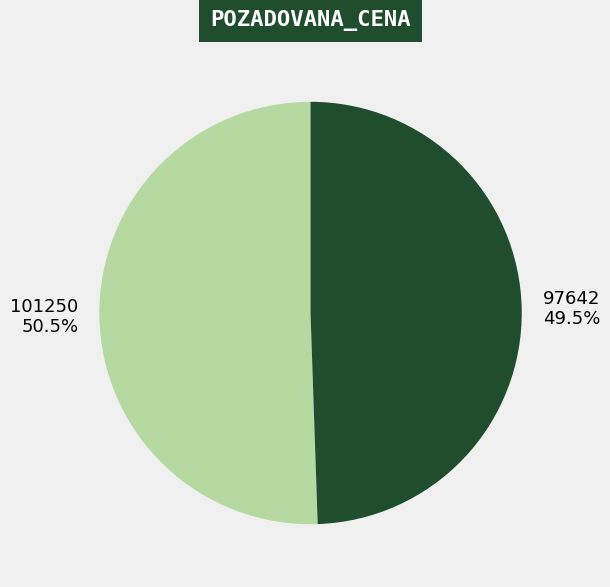

Is there a majority slice in this chart?

Yes